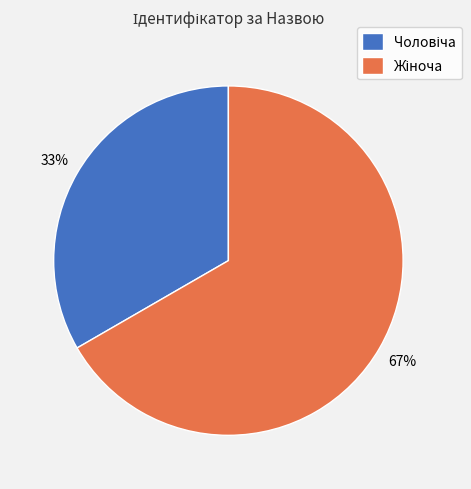

Does any single category account for the majority?

Yes